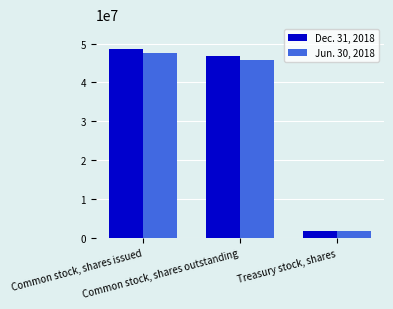

Reading right to left, list all the values displayed in this chart.

Dec. 31, 2018: 1783661	46801336	48584997
Jun. 30, 2018: 1783661	45865297	47648958